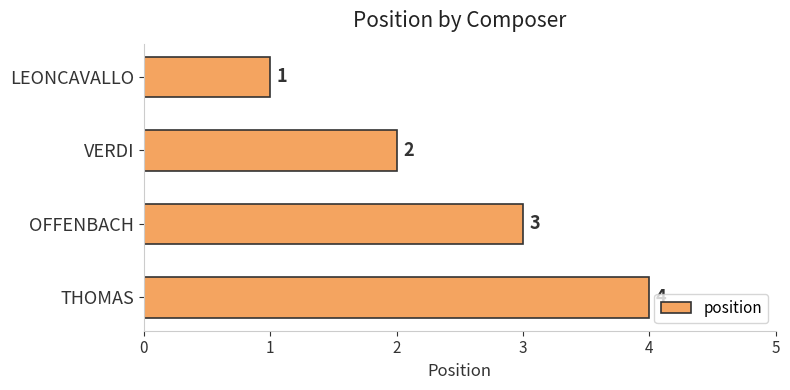

Is it true that the value at OFFENBACH is 3?

True